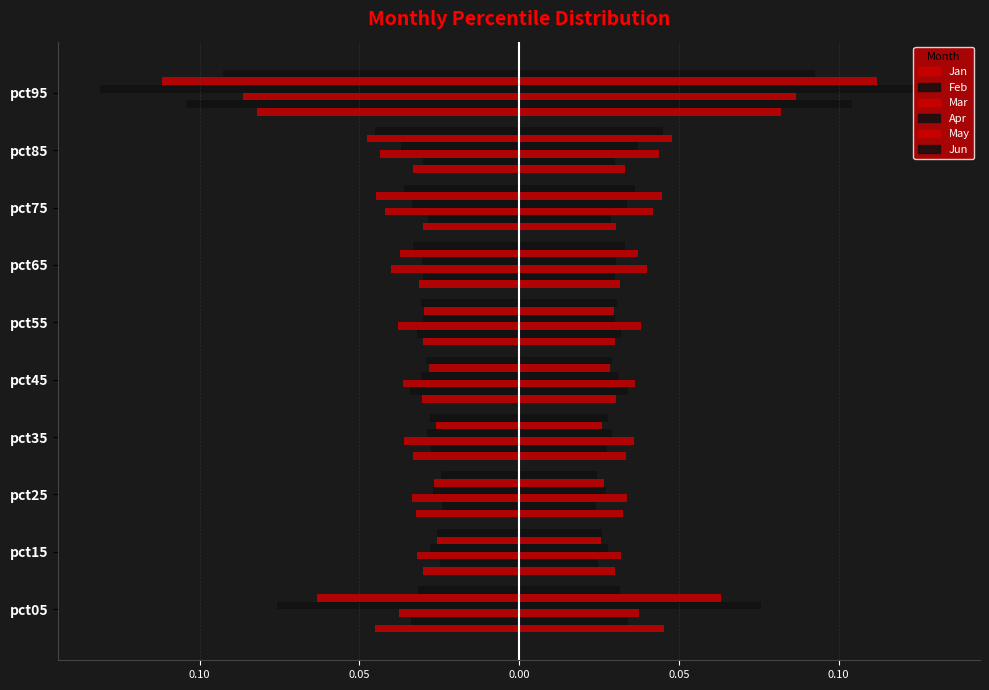

Reading right to left, what are all the values shown in this chart?

Jan: -0.1	-0.0	-0.0	-0.0	-0.0	-0.0	-0.0	-0.0	-0.0	-0.0
Feb: -0.1	-0.0	-0.0	-0.0	-0.0	-0.0	-0.0	-0.0	-0.0	-0.0
Mar: -0.1	-0.0	-0.0	-0.0	-0.0	-0.0	-0.0	-0.0	-0.0	-0.0
Apr: -0.1	-0.0	-0.0	-0.0	-0.0	-0.0	-0.0	-0.0	-0.0	-0.1
May: -0.1	-0.0	-0.0	-0.0	-0.0	-0.0	-0.0	-0.0	-0.0	-0.1
Jun: -0.1	-0.0	-0.0	-0.0	-0.0	-0.0	-0.0	-0.0	-0.0	-0.0